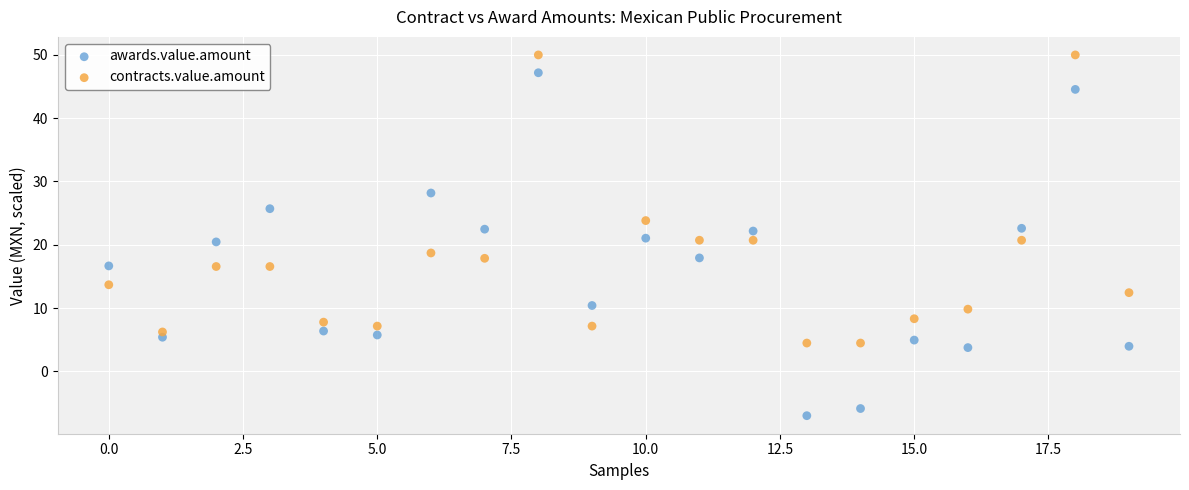

Across all data points, what is the range of Y values (max minus min)?

57.0